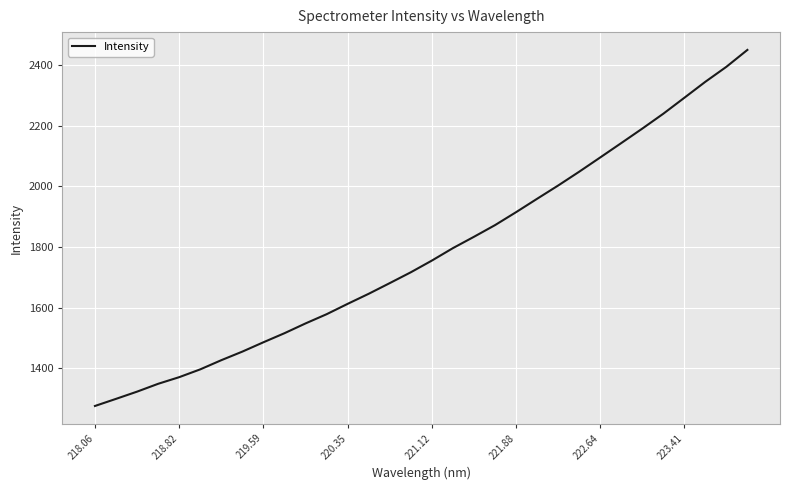

Reading left to right, list all the values displayed in this chart.

1275.0	1298.5	1322.4	1348.2	1370.2	1395.9	1426.2	1454.6	1485.4	1515.3	1547.6	1578.0	1612.2	1645.4	1680.6	1716.4	1755.0	1796.0	1833.4	1871.9	1914.6	1958.8	2002.6	2048.1	2095.2	2142.6	2190.4	2239.5	2292.1	2344.9	2394.3	2450.1